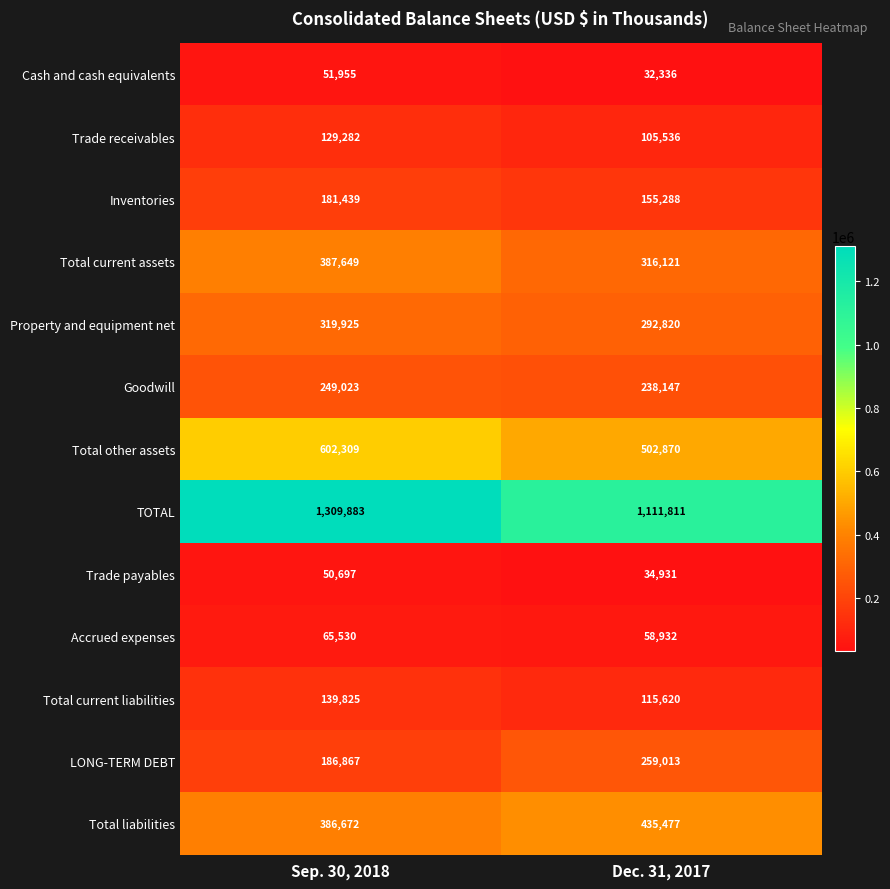

Is it true that Trade payables equals 15795 at Dec. 31, 2017?

False